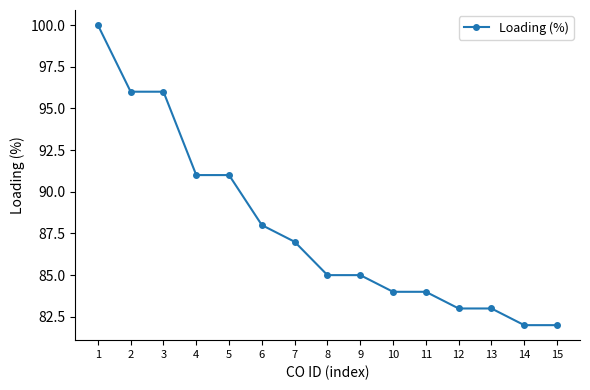

Read the value at 7.

87